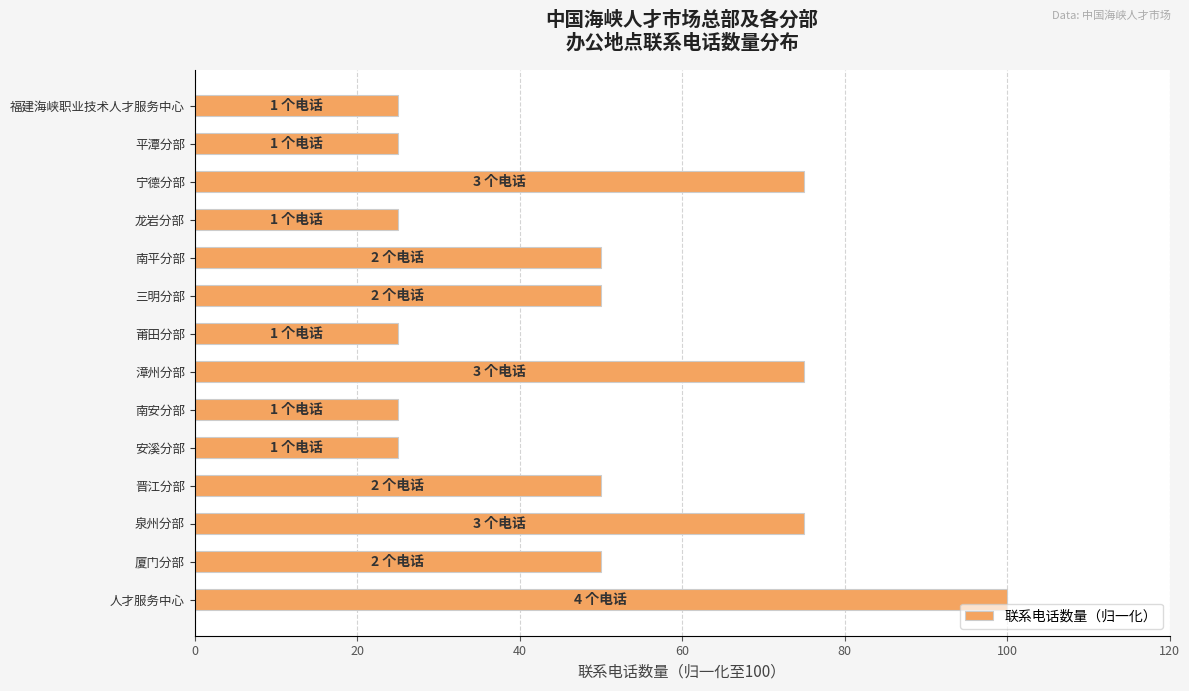

Reading bottom to top, what are all the values shown in this chart?

人才服务中心=100	厦门分部=50	泉州分部=75	晋江分部=50	安溪分部=25	南安分部=25	漳州分部=75	莆田分部=25	三明分部=50	南平分部=50	龙岩分部=25	宁德分部=75	平潭分部=25	福建海峡职业技术人才服务中心=25